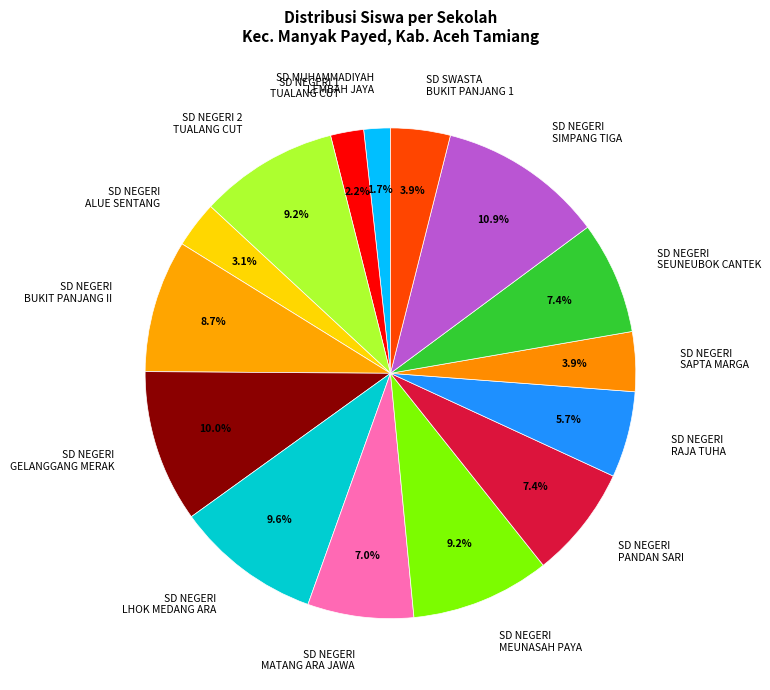

How many segments does this pie chart have?

15